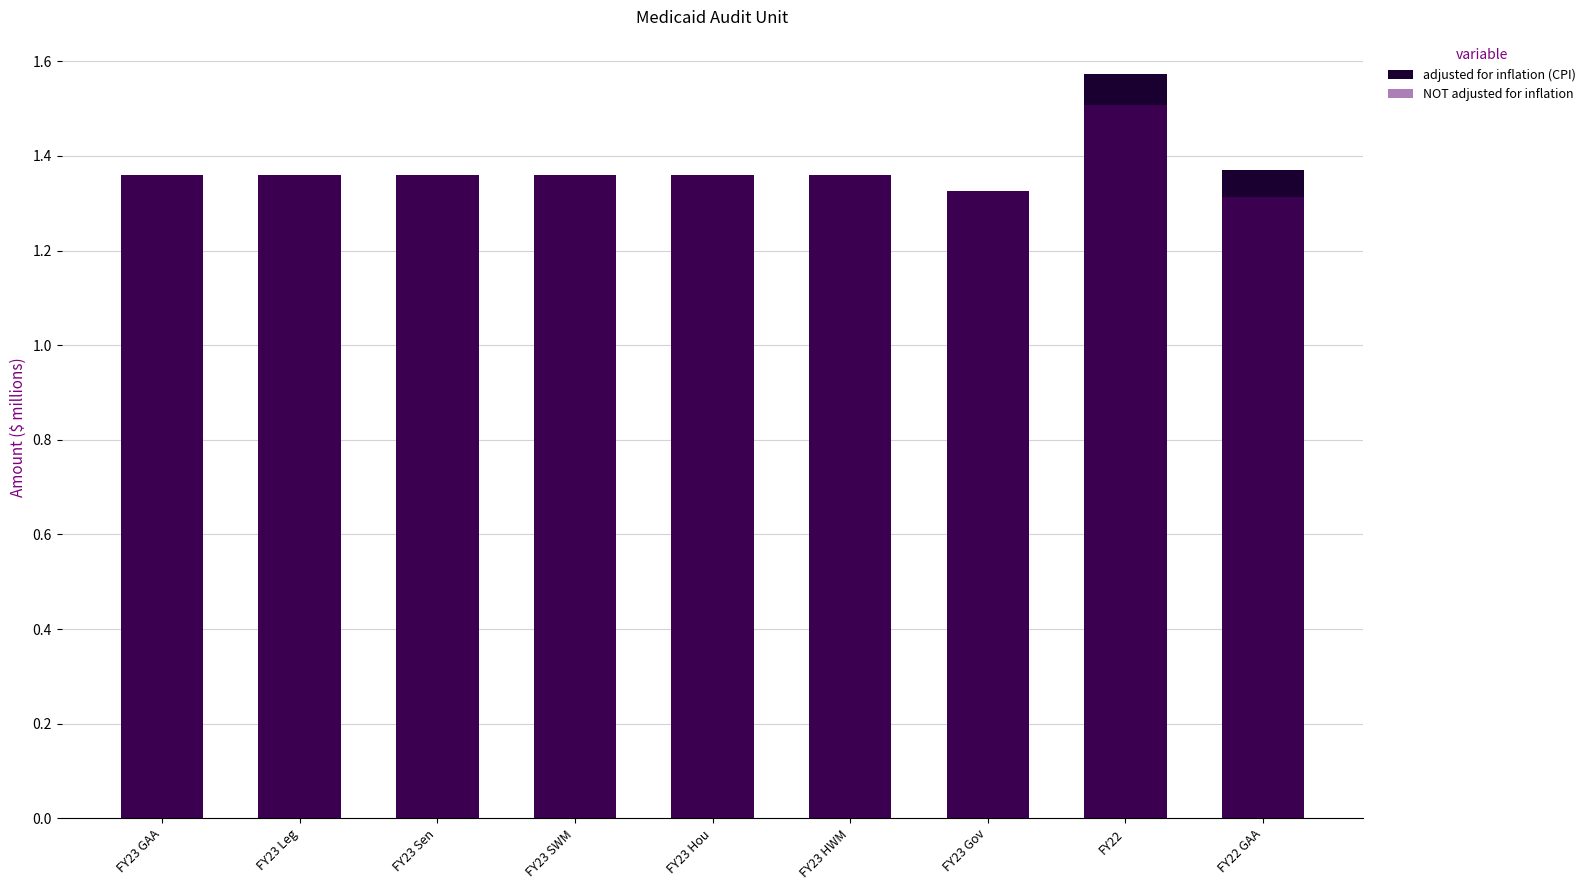

What is the label of the 7th bar from the left?

FY23 Gov